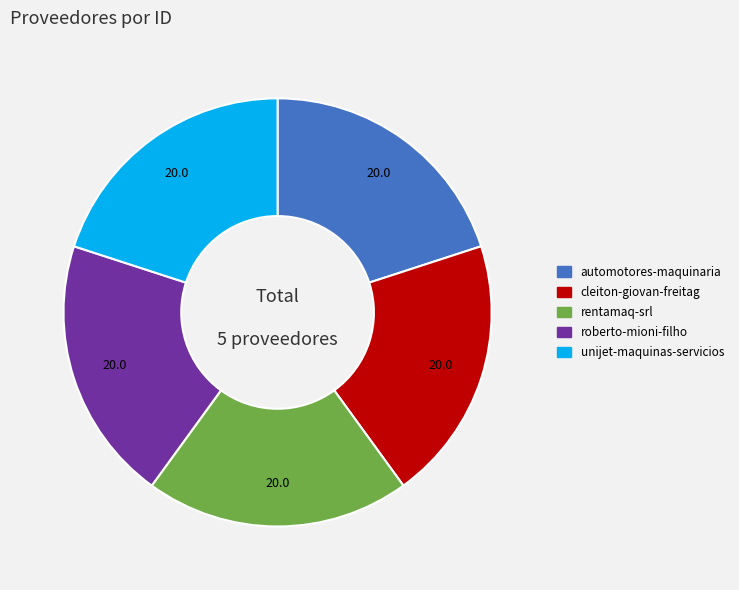

Is there a majority slice in this chart?

No